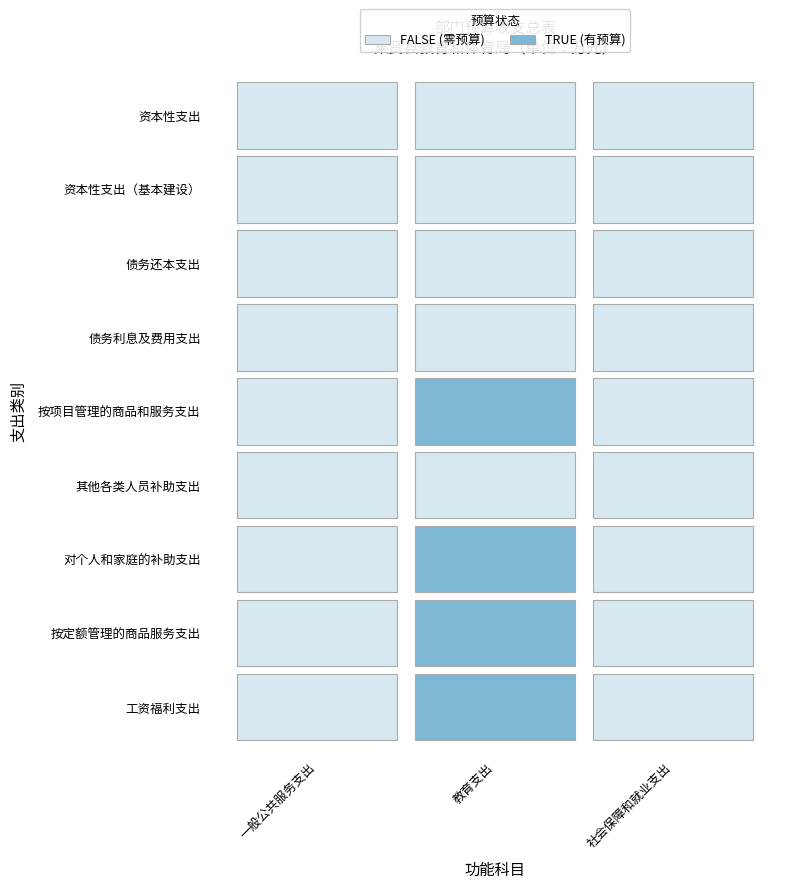

What is the greatest value displayed?

704.1